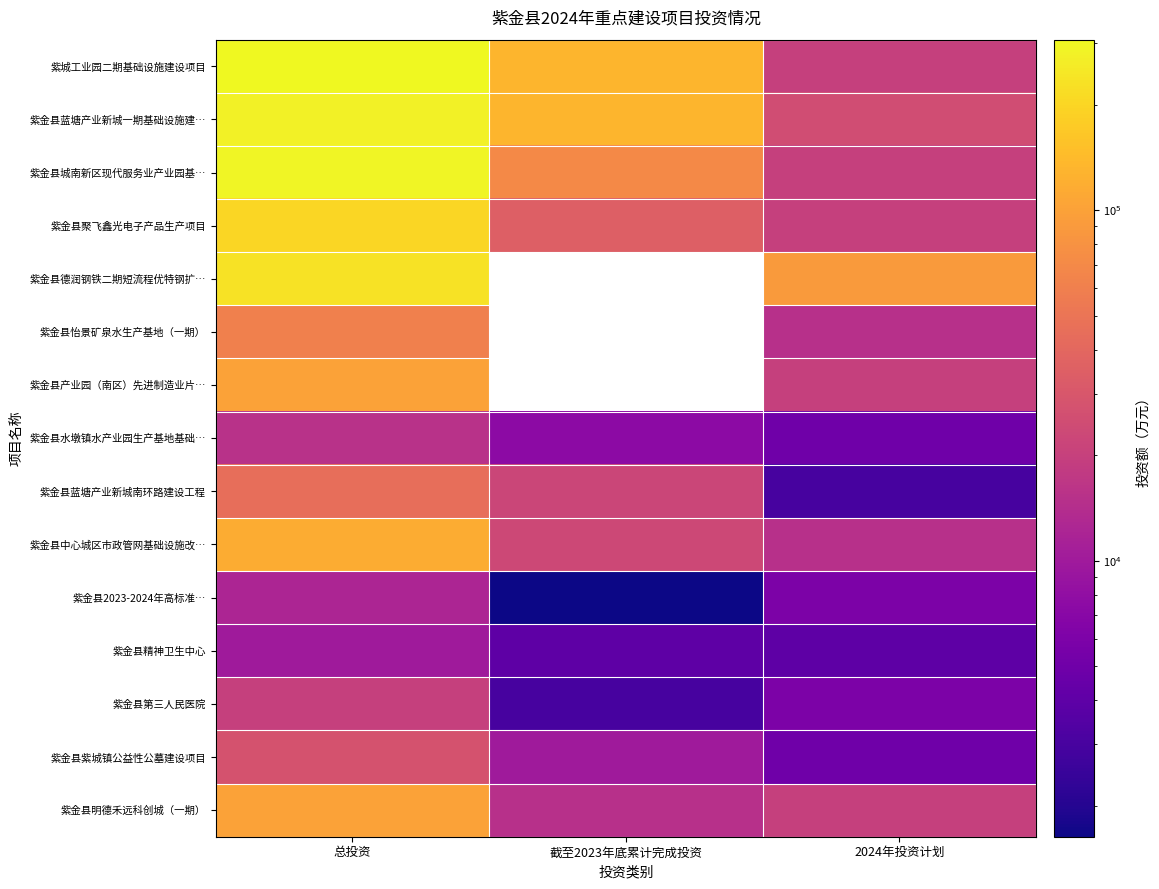

Reading left to right, what are all the values shown in this chart?

紫城工业园二期基础设施建设项目: 总投资=306653	截至2023年底累计完成投资=130000	2024年投资计划=20000
紫金县蓝塘产业新城一期基础设施建…: 总投资=277496	截至2023年底累计完成投资=130000	2024年投资计划=25000
紫金县城南新区现代服务业产业园基…: 总投资=290000	截至2023年底累计完成投资=70000	2024年投资计划=20000
紫金县聚飞鑫光电子产品生产项目: 总投资=200000	截至2023年底累计完成投资=35000	2024年投资计划=20000
紫金县德润钢铁二期短流程优特钢扩…: 总投资=235035	截至2023年底累计完成投资=0	2024年投资计划=90000
紫金县怡景矿泉水生产基地（一期）: 总投资=60000	截至2023年底累计完成投资=0	2024年投资计划=15000
紫金县产业园（南区）先进制造业片…: 总投资=101400	截至2023年底累计完成投资=0	2024年投资计划=20000
紫金县水墩镇水产业园生产基地基础…: 总投资=15453	截至2023年底累计完成投资=7453	2024年投资计划=5000
紫金县蓝塘产业新城南环路建设工程: 总投资=45717	截至2023年底累计完成投资=22000	2024年投资计划=3000
紫金县中心城区市政管网基础设施改…: 总投资=116413	截至2023年底累计完成投资=23000	2024年投资计划=15000
紫金县2023-2024年高标准…: 总投资=12264	截至2023年底累计完成投资=1634	2024年投资计划=6000
紫金县精神卫生中心: 总投资=10000	截至2023年底累计完成投资=4000	2024年投资计划=4000
紫金县第三人民医院: 总投资=20000	截至2023年底累计完成投资=3000	2024年投资计划=6000
紫金县紫城镇公益性公墓建设项目: 总投资=27700	截至2023年底累计完成投资=10000	2024年投资计划=5000
紫金县明德禾远科创城（一期）: 总投资=100000	截至2023年底累计完成投资=15000	2024年投资计划=20000